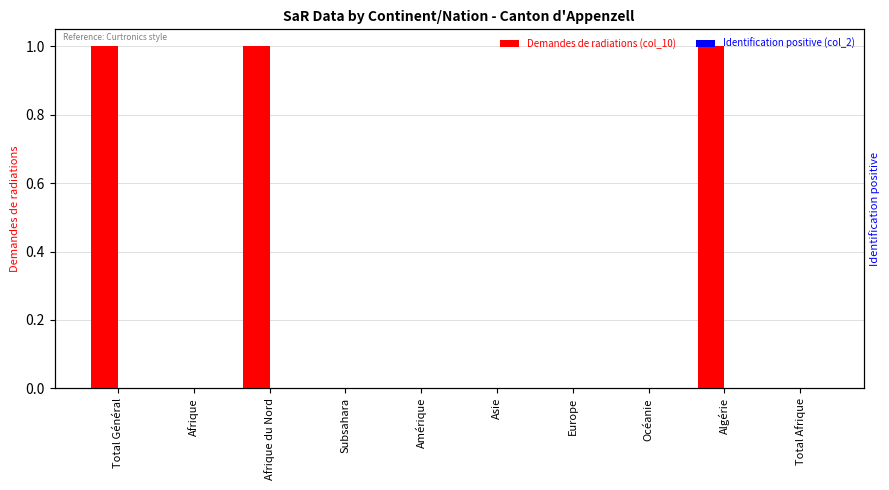

At how many categories does at least one series exceed 0?

3